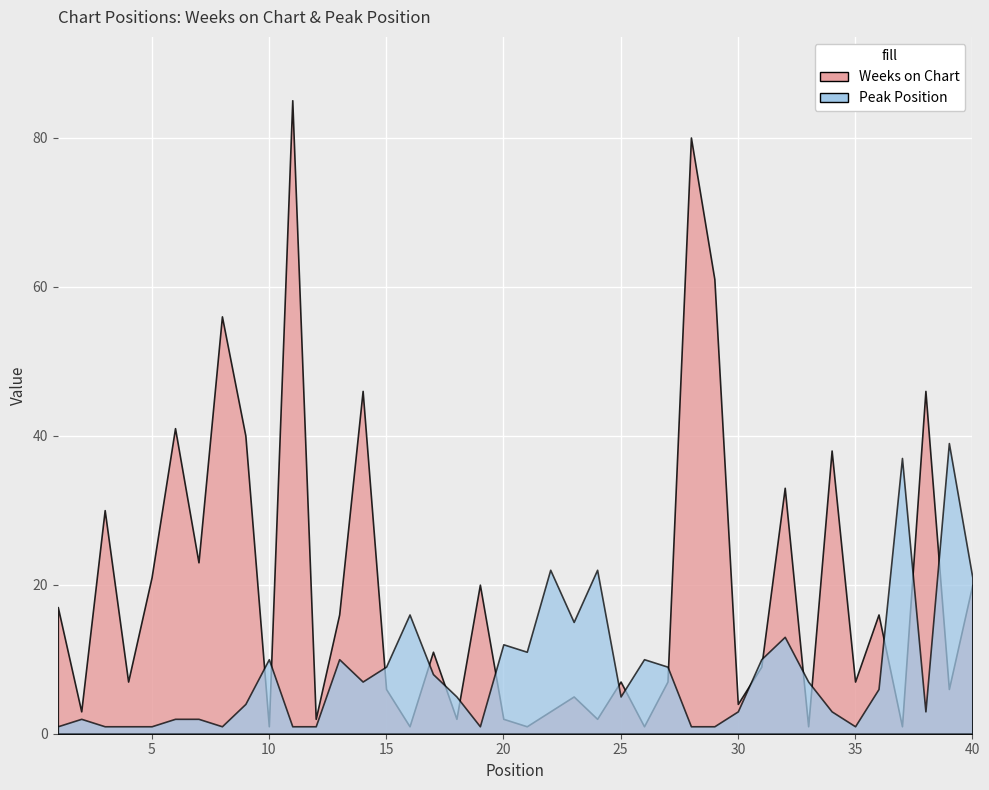

What is the average value of the Weeks on Chart series?

19